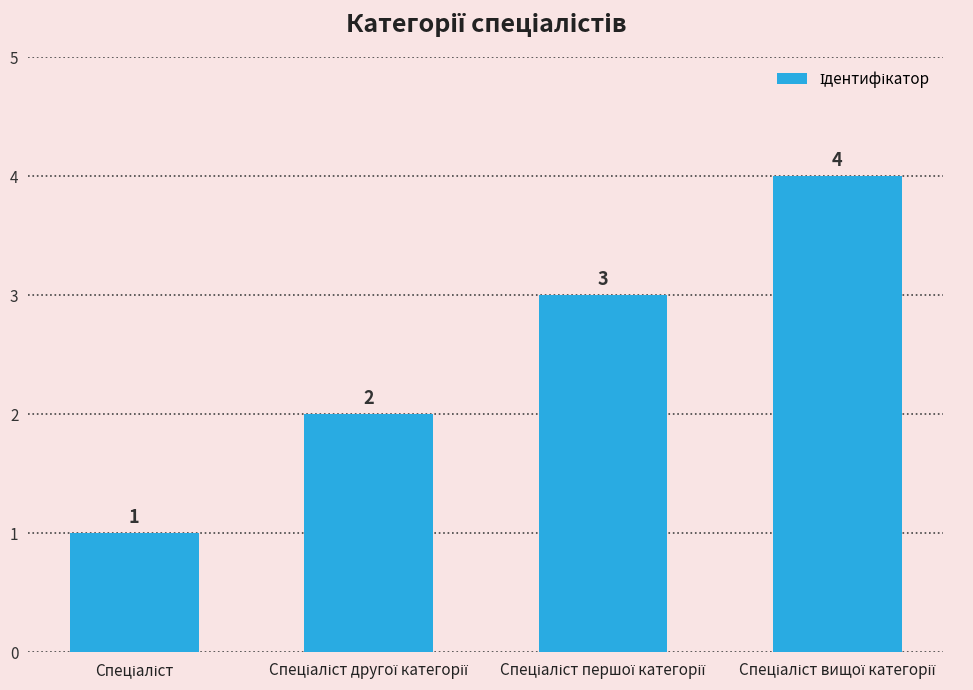

How many values are between 2 and 4?

3